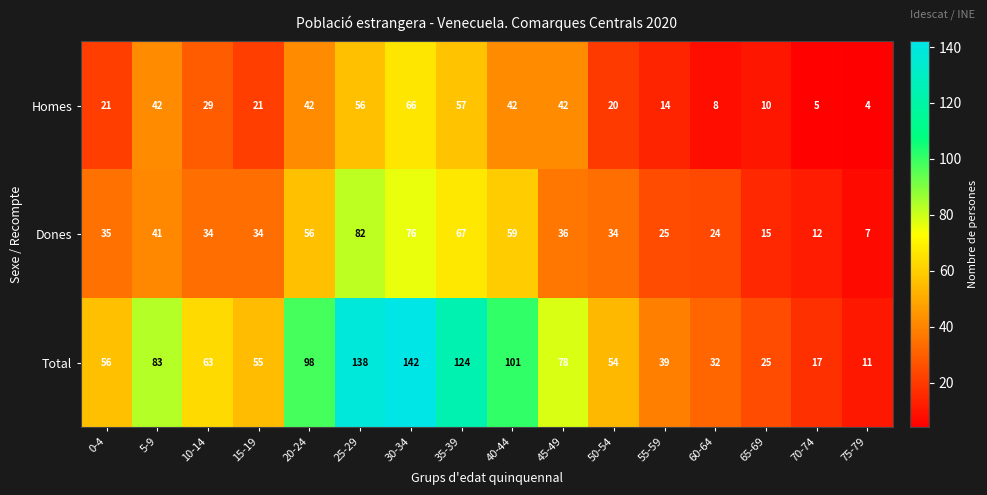

How many categories are shown in the chart?

16